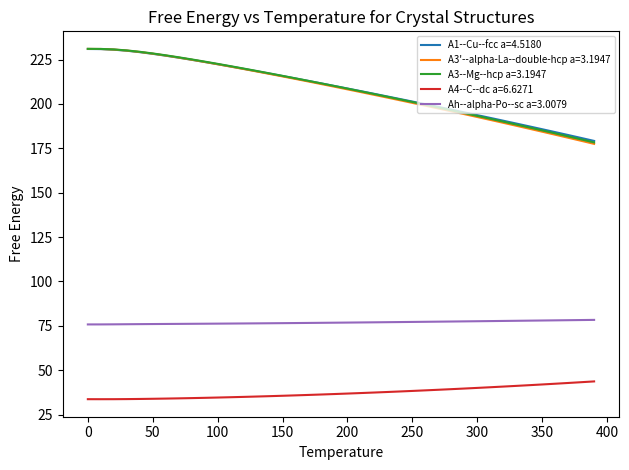

What is the minimum value shown in the chart?

33.6